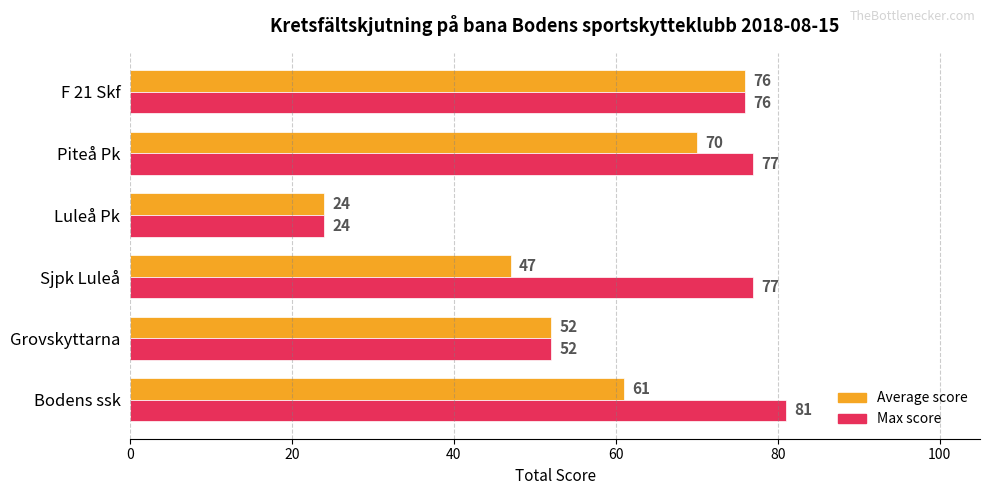

Which series has the largest range (max minus min)?

Max score